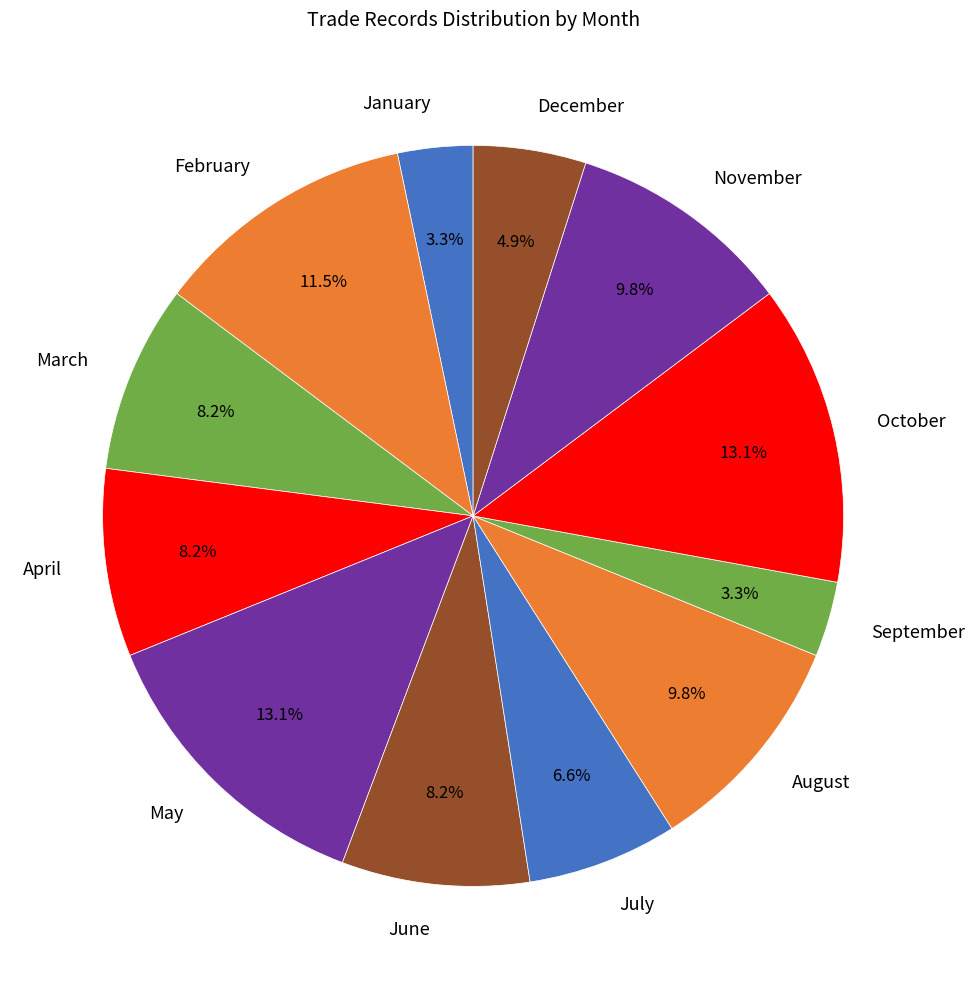

Do November and July together represent more than half of the pie?

No